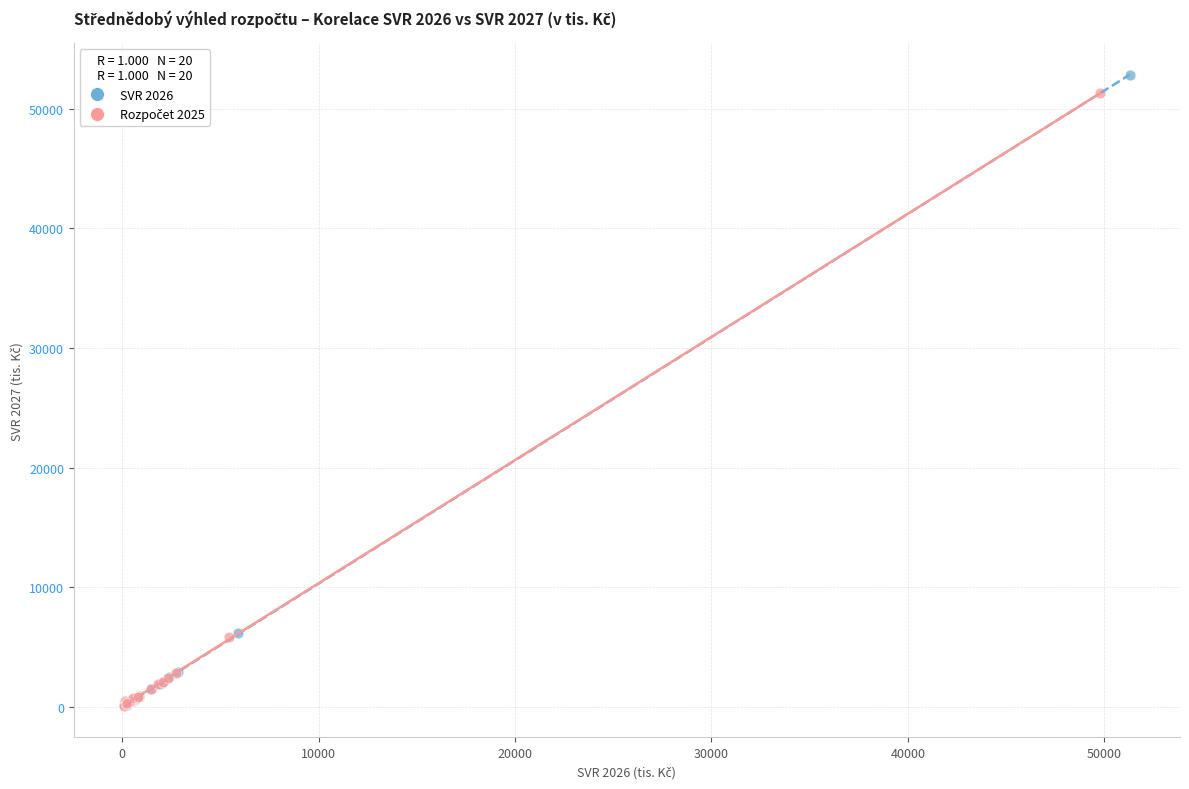

Which series has the widest spread of Y values?

SVR 2026